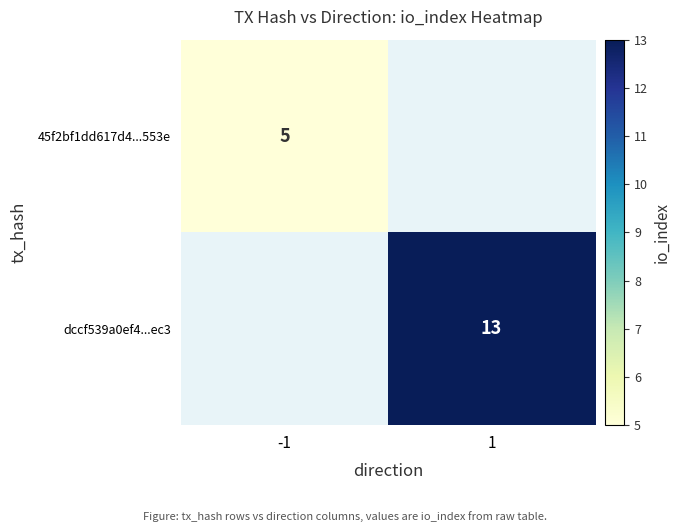

At which label does 45f2bf1dd617d4...553e reach its peak?

-1